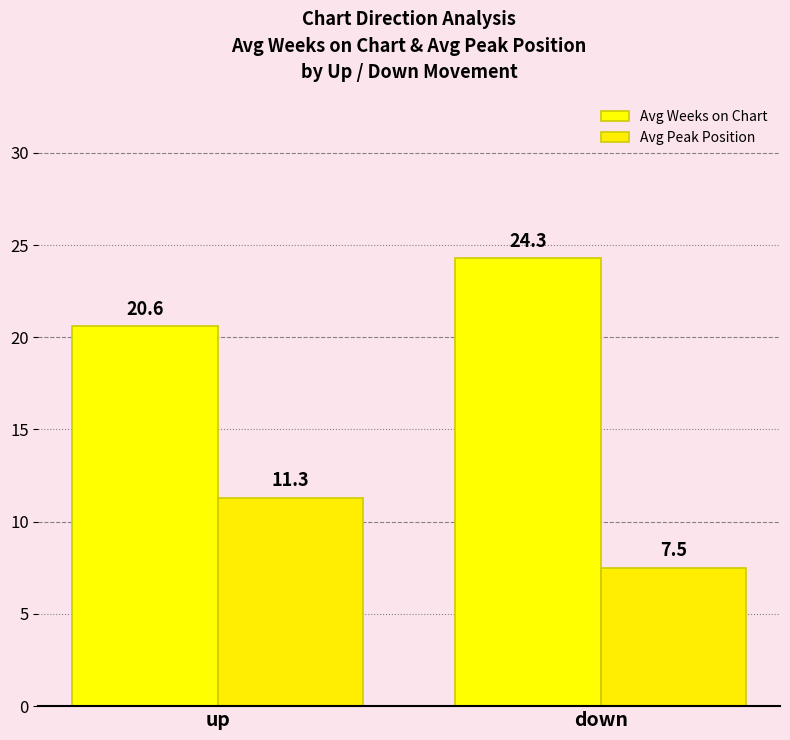

True or false: Avg Weeks on Chart has a value of 20.6 at up.

True